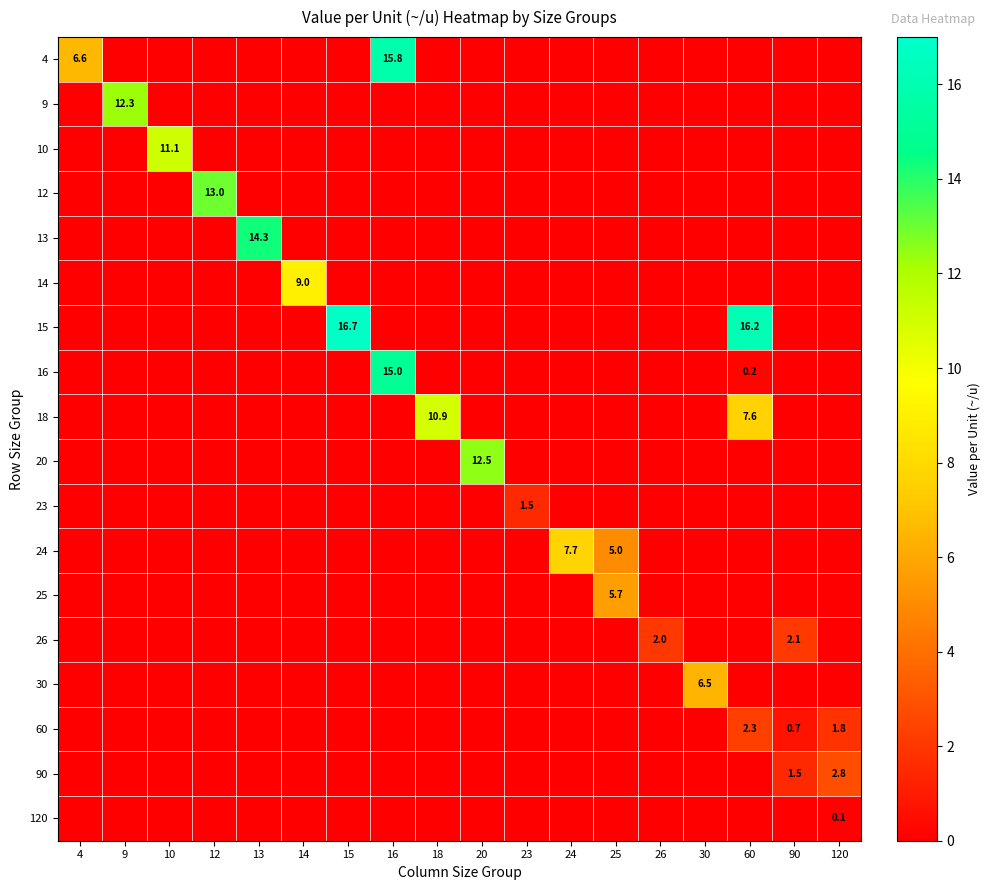

Count the 24 values in the range 0 to 1.

16